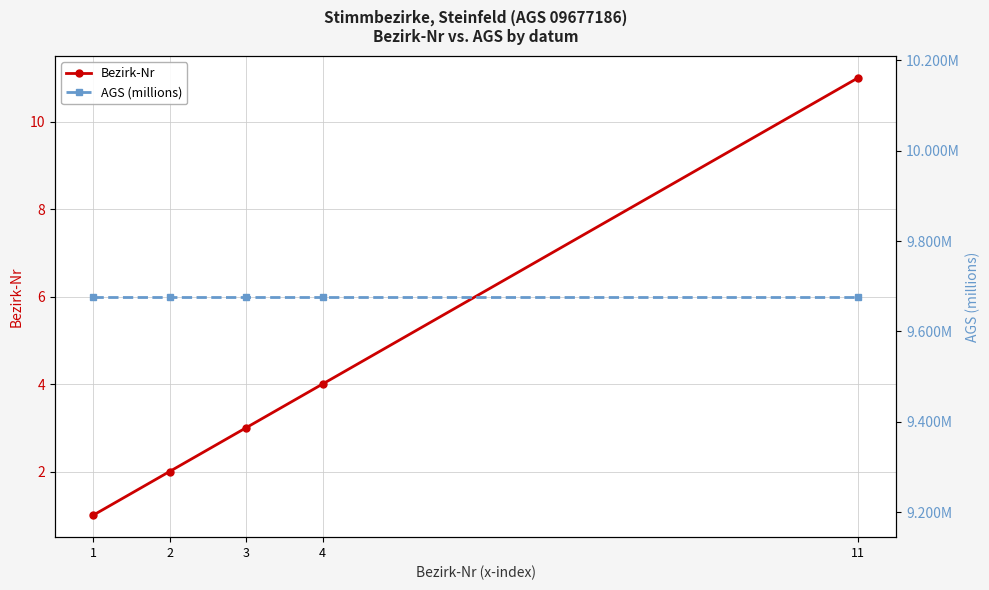

What is the value of the Bezirk-Nr point at the 5th from the left?

11